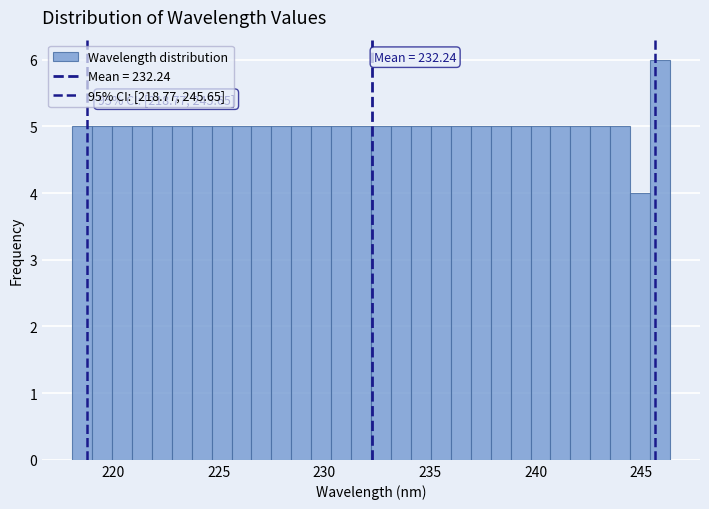

Around what value on the x-axis is the tallest bar? Give the approximate position of its centre, as read against the axis.

246.0